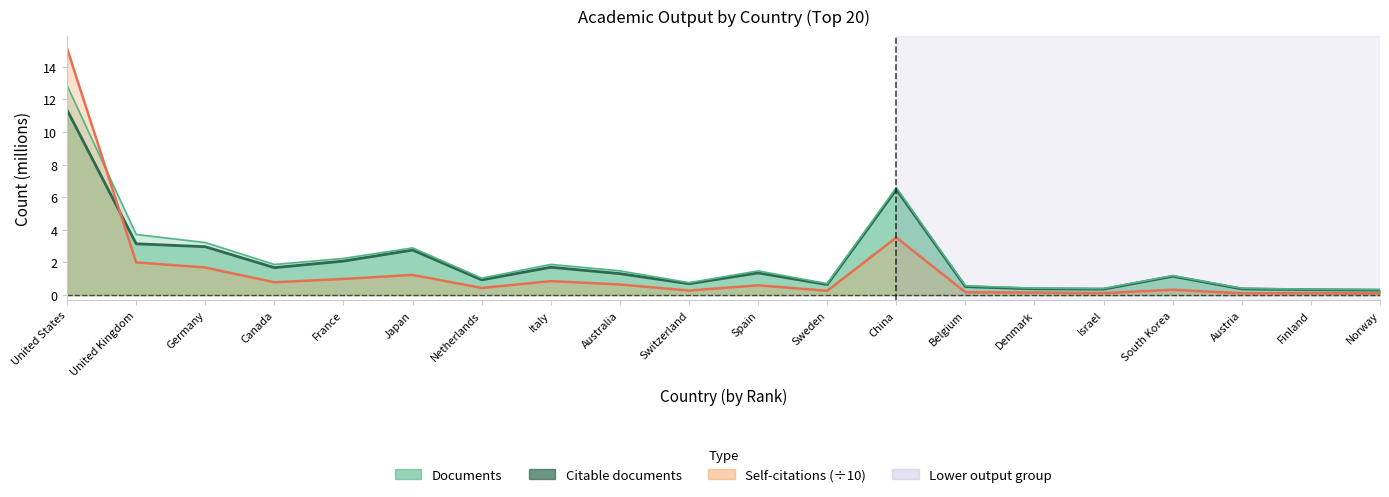

The value of Documents at Japan is 2.9. True or false?

True